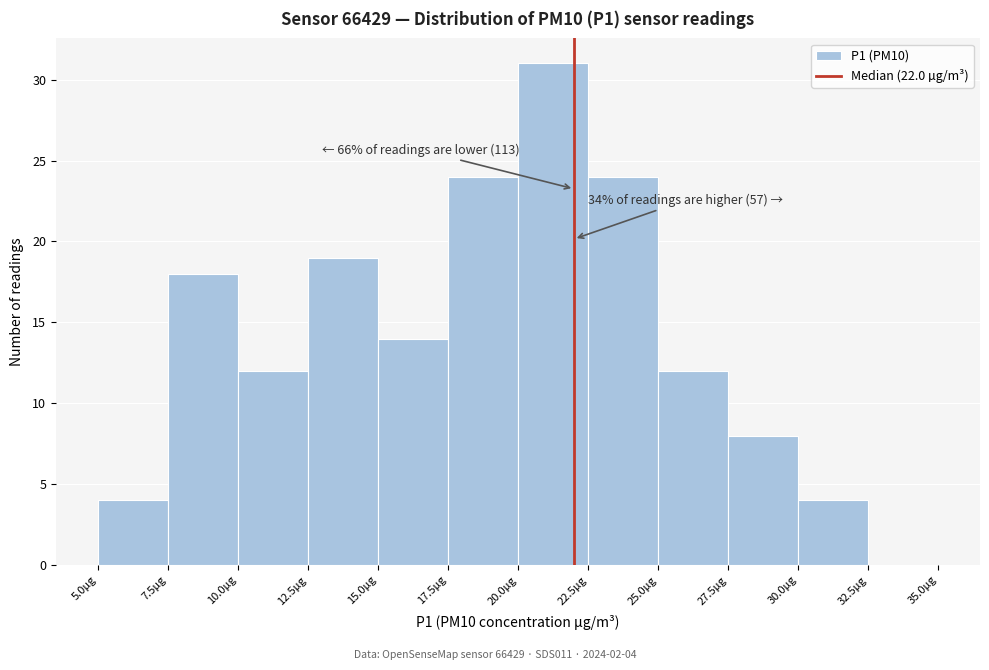

Which range on the x-axis has the tallest bar?

20.0 to 22.5